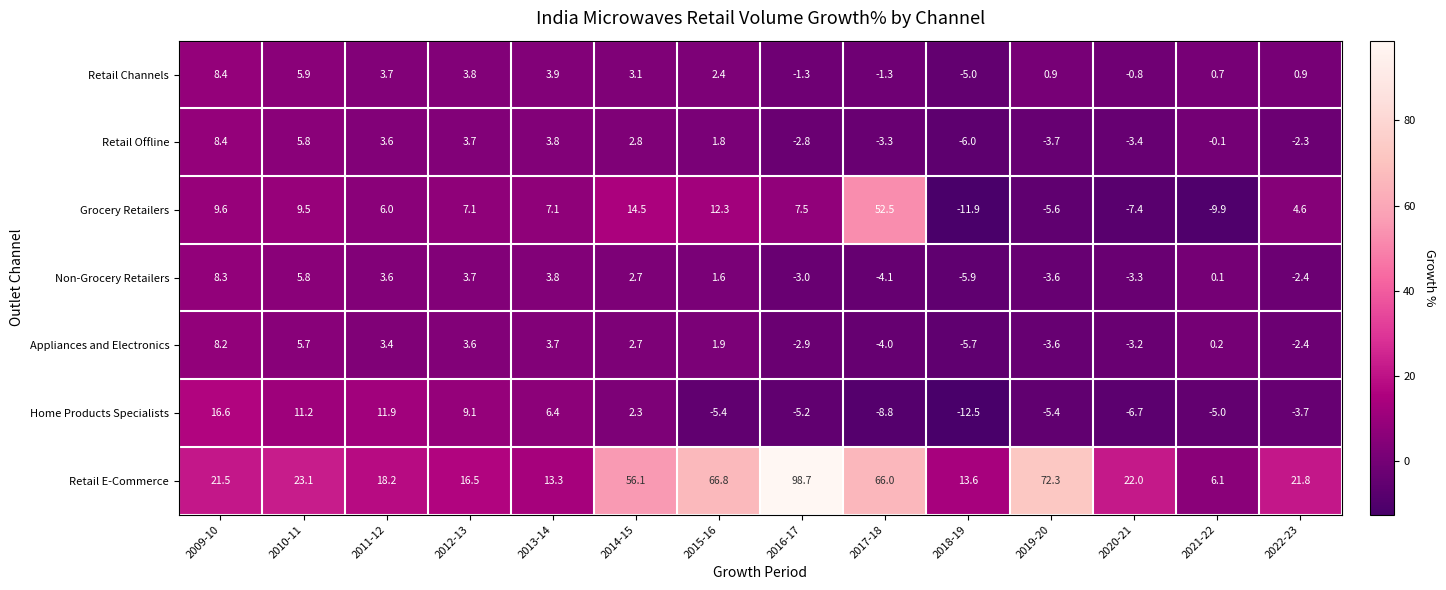

Between 2010-11 and 2021-22, which series saw the biggest shift?

Grocery Retailers